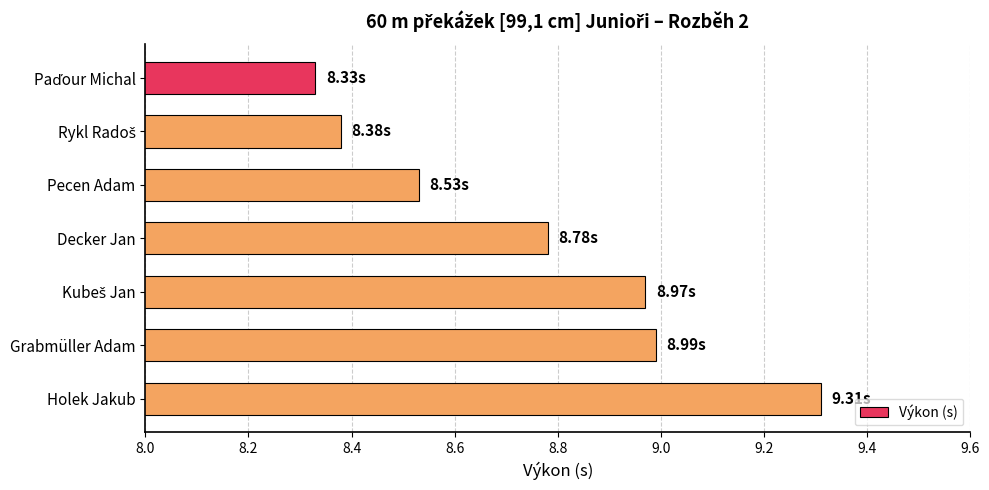

What is the ratio of the value at Grabmüller Adam to the value at Decker Jan?

1.0